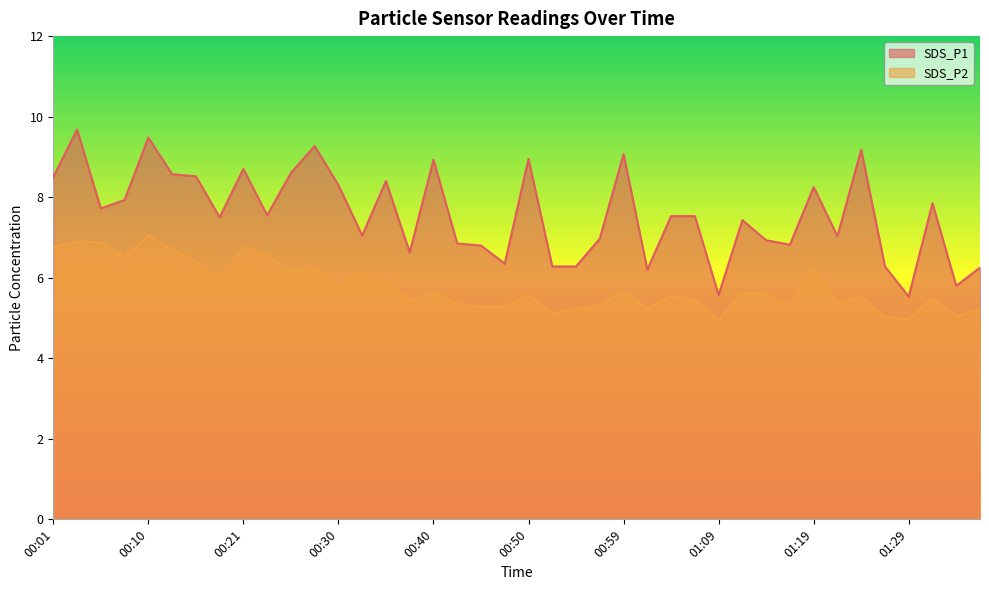

Where is the first local minimum for SDS_P2?

00:08